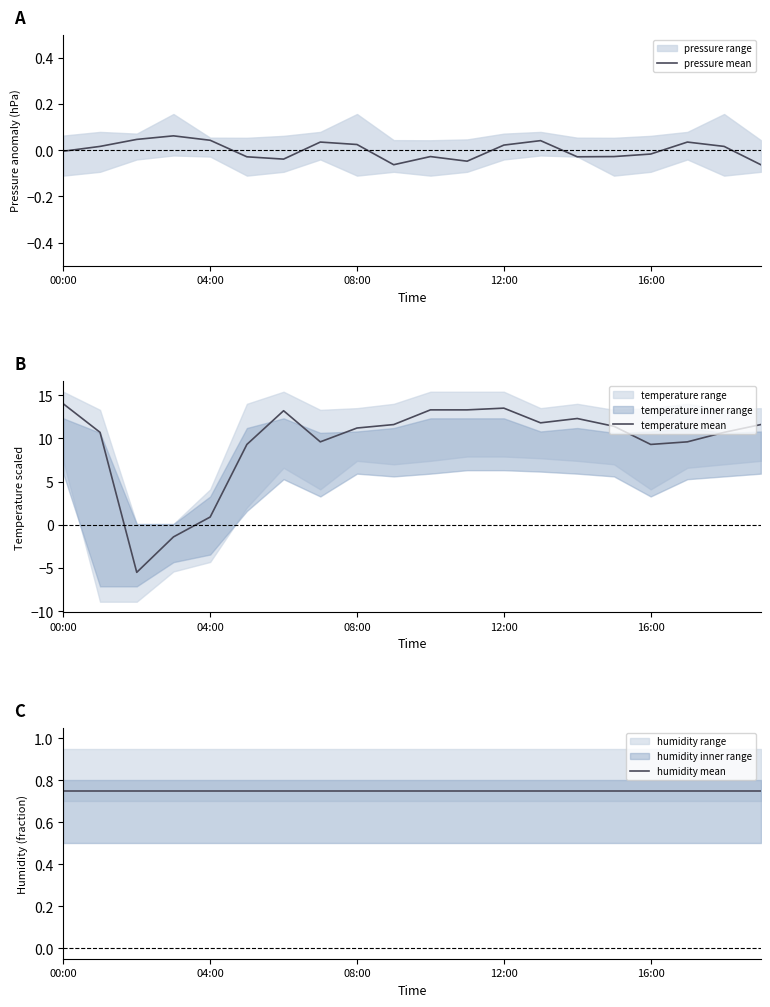

Which series has the widest spread of values?

temperature mean